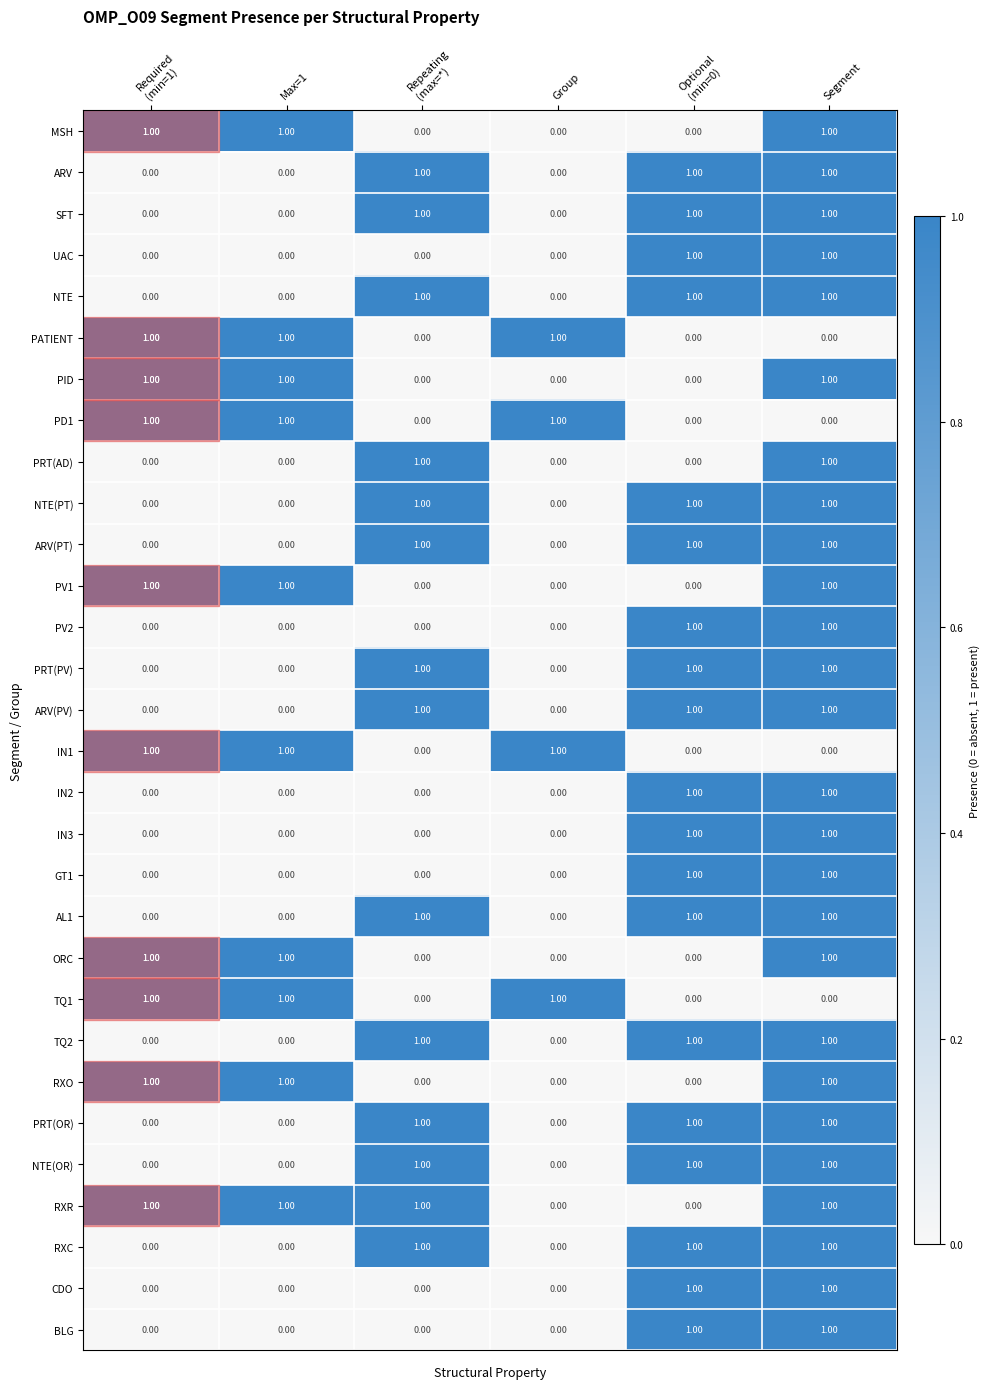

What is the sum of all PATIENT values?

3